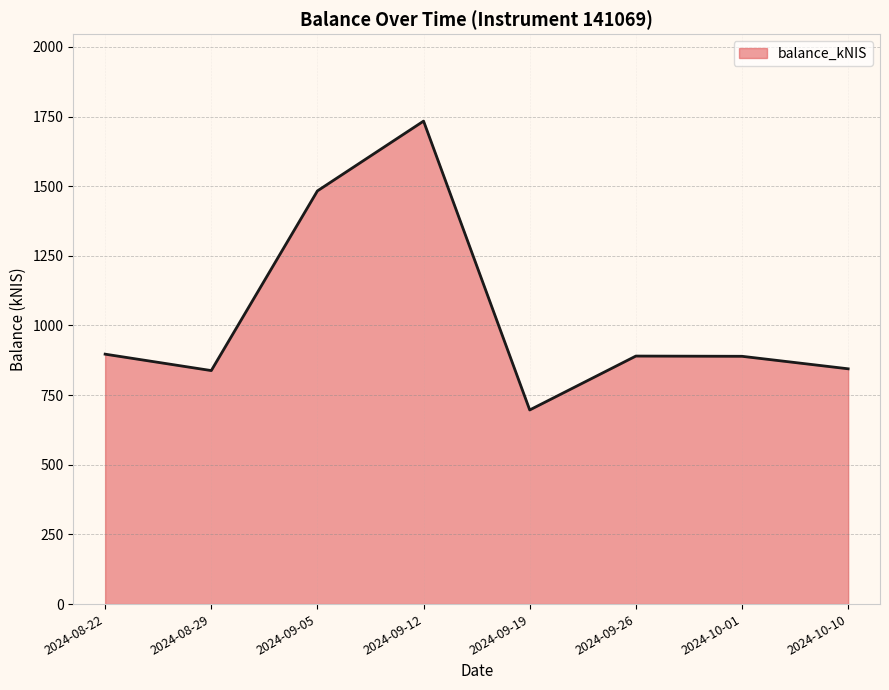

Where is the data nearest to the value 1215?

2024-09-05